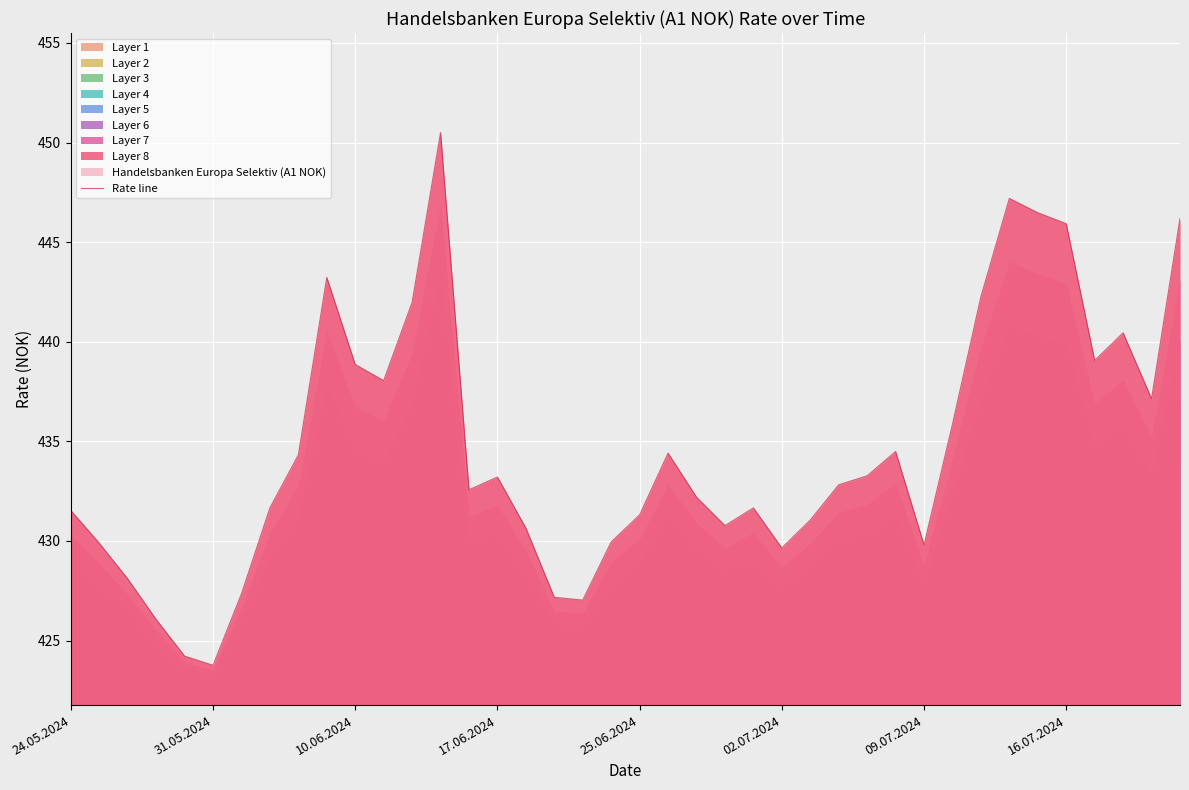

True or false: Rate line has a value of 438.9 at 10.06.2024.

True